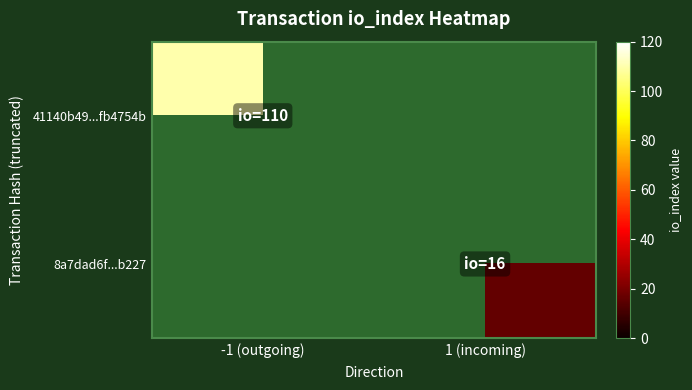

Which series has the widest spread of values?

41140b49...fb4754b